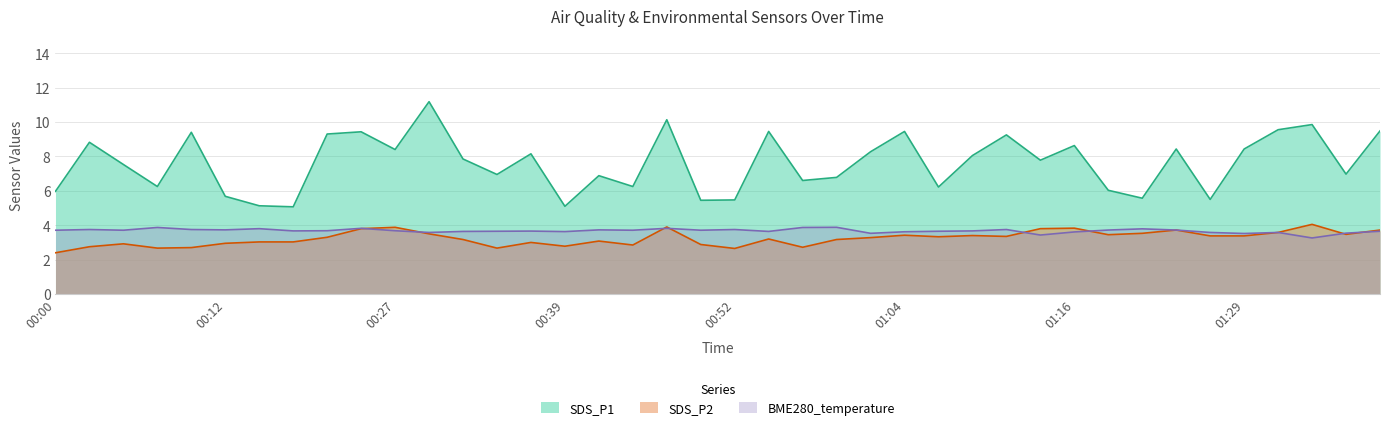

Which series has the largest total across all categories?

SDS_P1